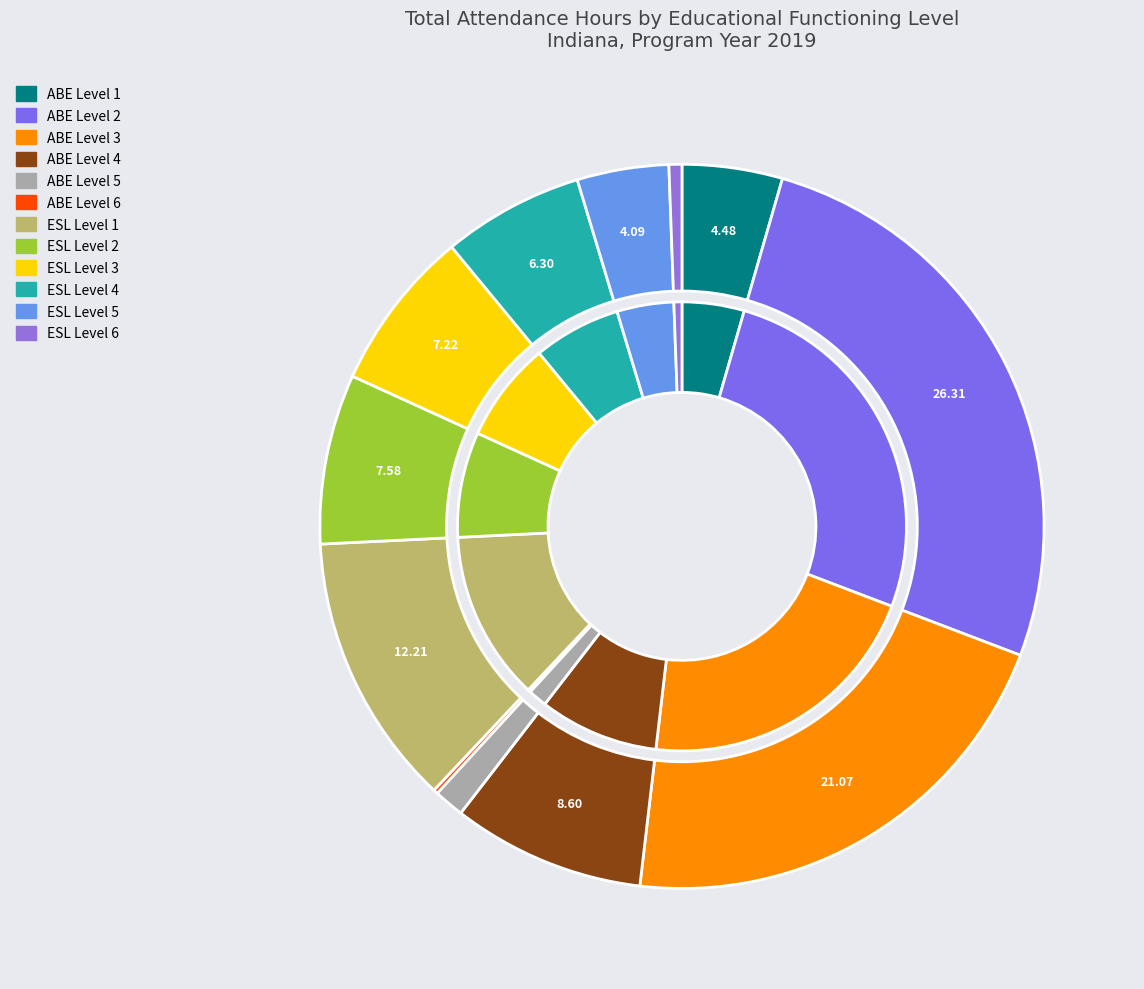

What is the change in value from ESL Level 1 to ESL Level 5?

-65081